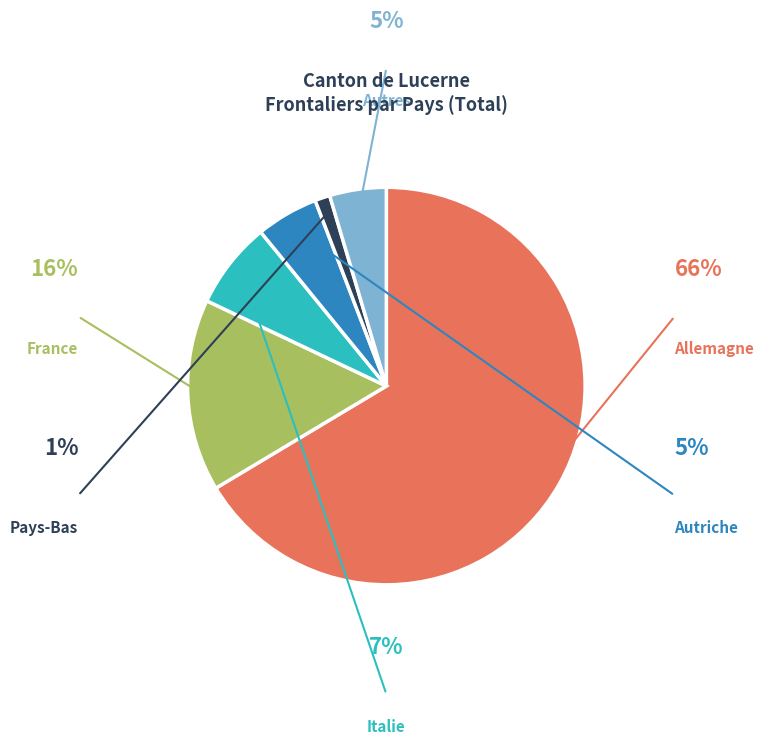

Is there a majority slice in this chart?

Yes